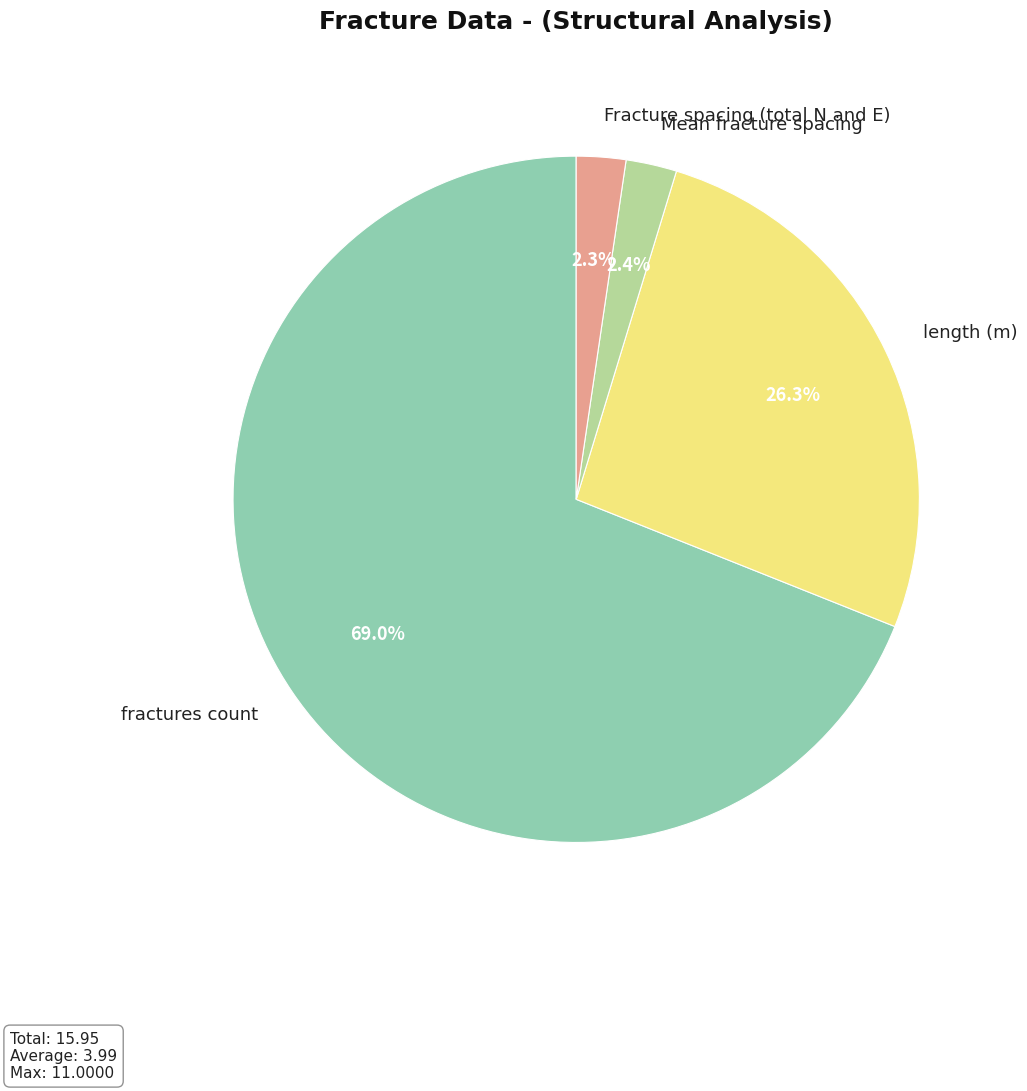

Which category has the biggest portion of the pie?

fractures count